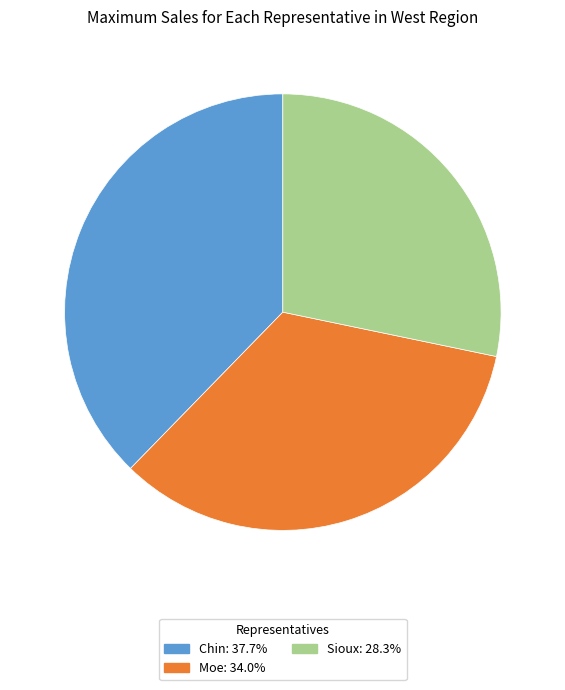

True or false: Sioux accounts for 38% of the total.

False